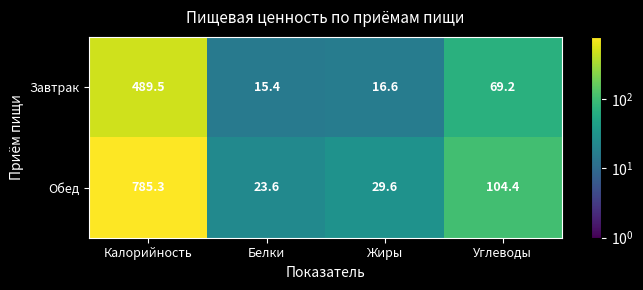

How many data points does each series have?

4